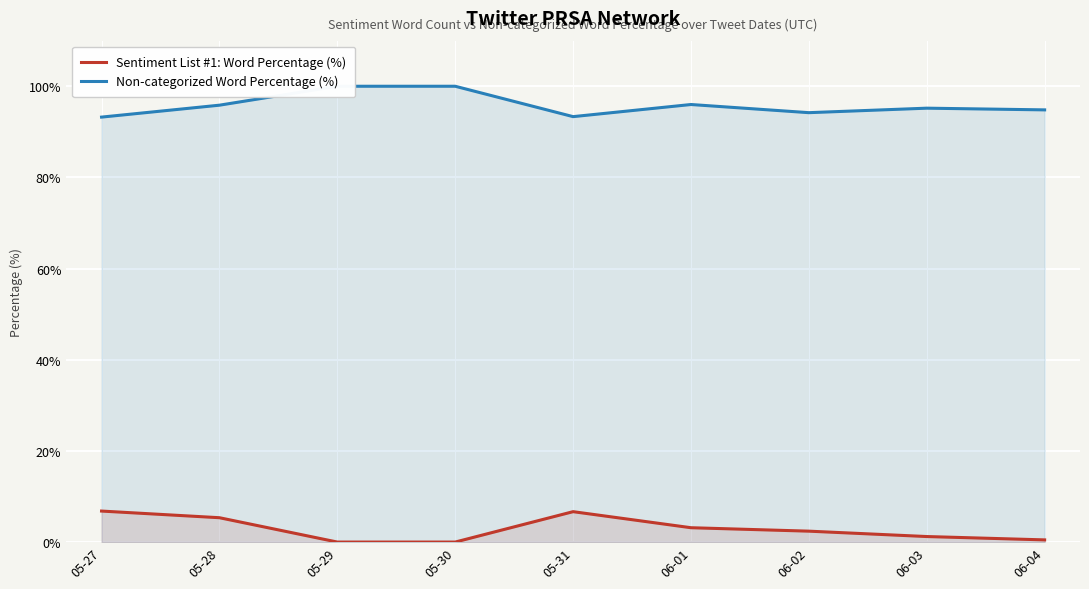

Where is Non-categorized Word Percentage (%) nearest to the value 96?

06-01